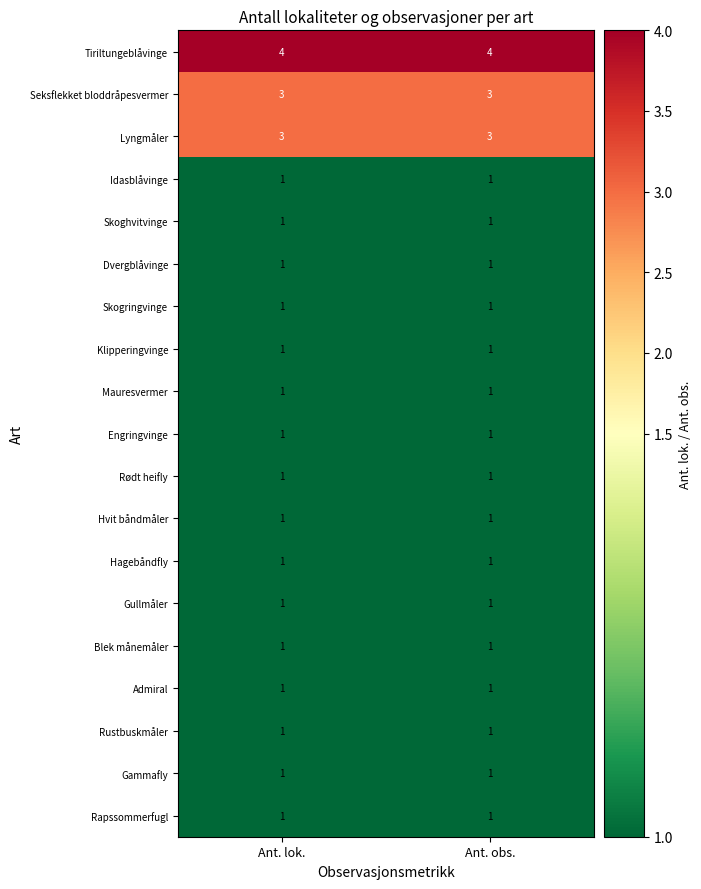

What is the maximum value shown in the chart?

4